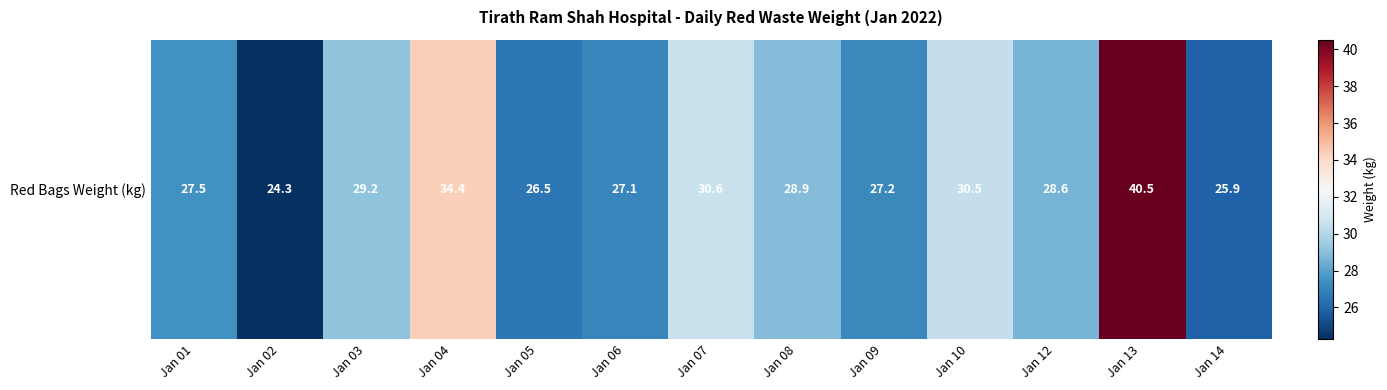

Approximately how many times larger is the value at Jan 09 compared to Jan 08?

0.9